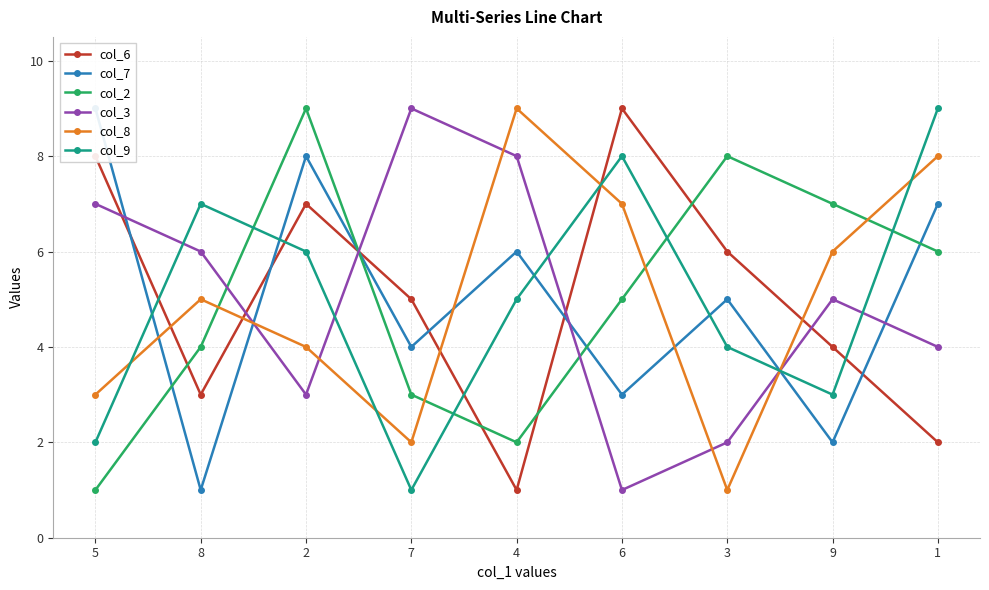

How many times do col_2 and col_9 cross each other?

4